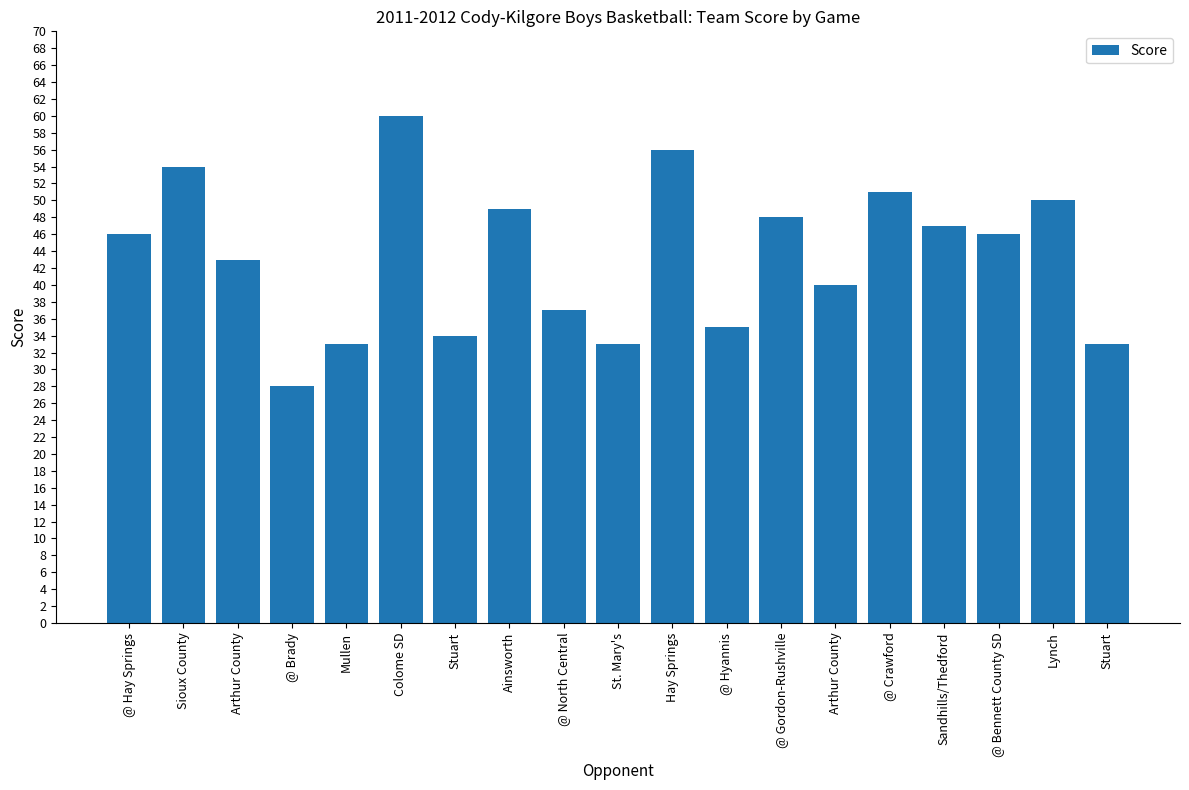

Reading left to right, extract all data points from this chart.

46	54	43	28	33	60	34	49	37	33	56	35	48	40	51	47	46	50	33